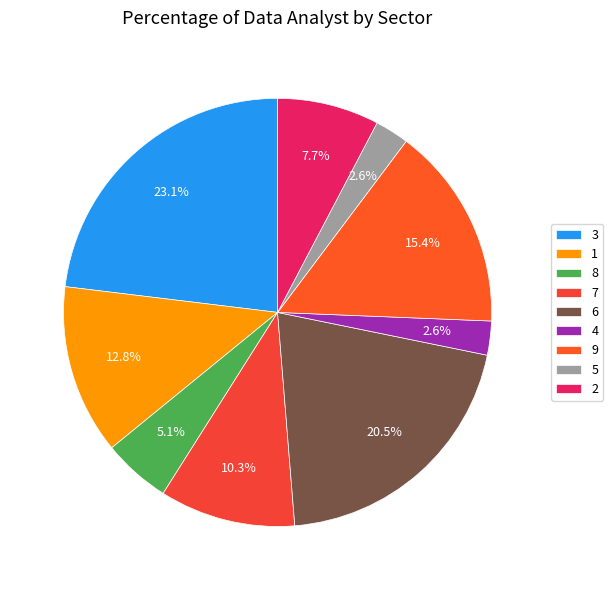

Is it true that 5 is 3% of the pie?

True